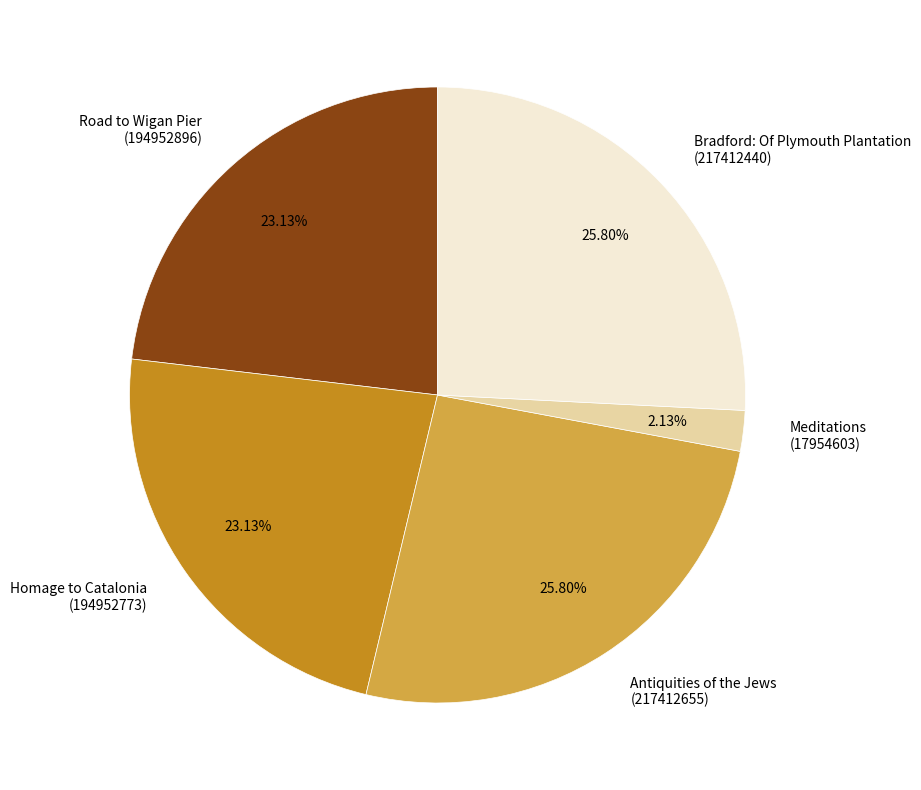

Between Road to Wigan Pier (194952896) and Bradford: Of Plymouth Plantation (217412440), which is larger?

Bradford: Of Plymouth Plantation (217412440)